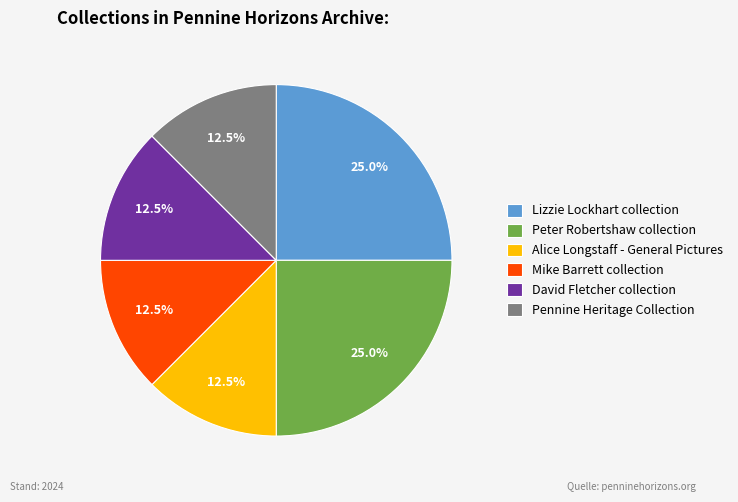

What is the ratio of the value at Lizzie Lockhart collection to the value at Peter Robertshaw collection?

1.0